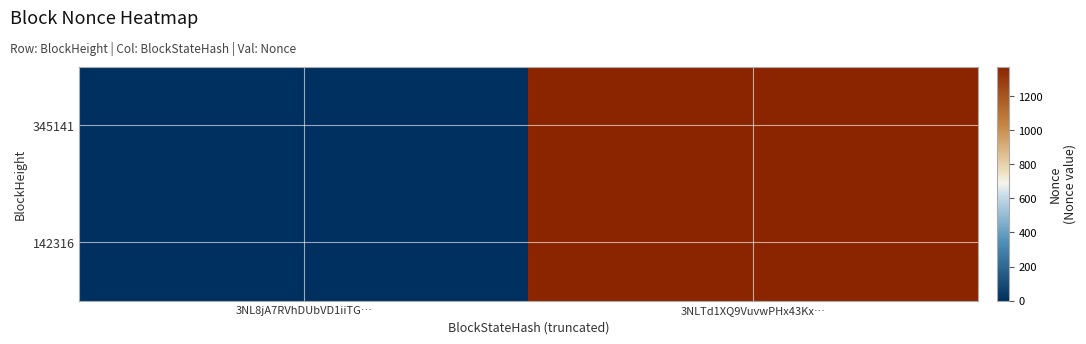

How many series are shown in this chart?

2